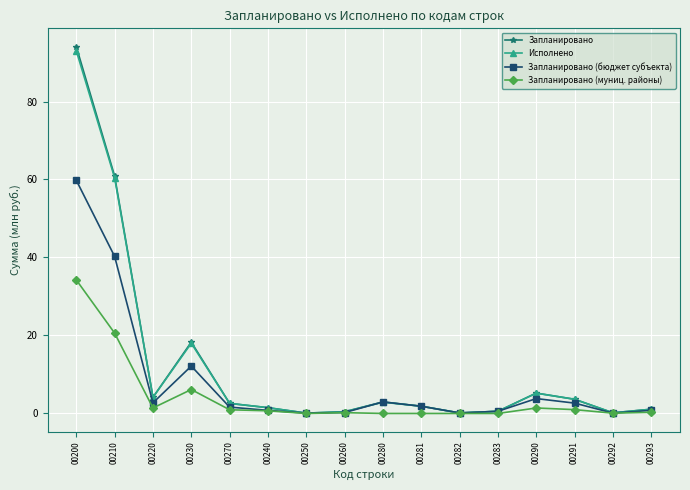

At which category does Запланировано (муниц. районы) reach its first local valley?

00220